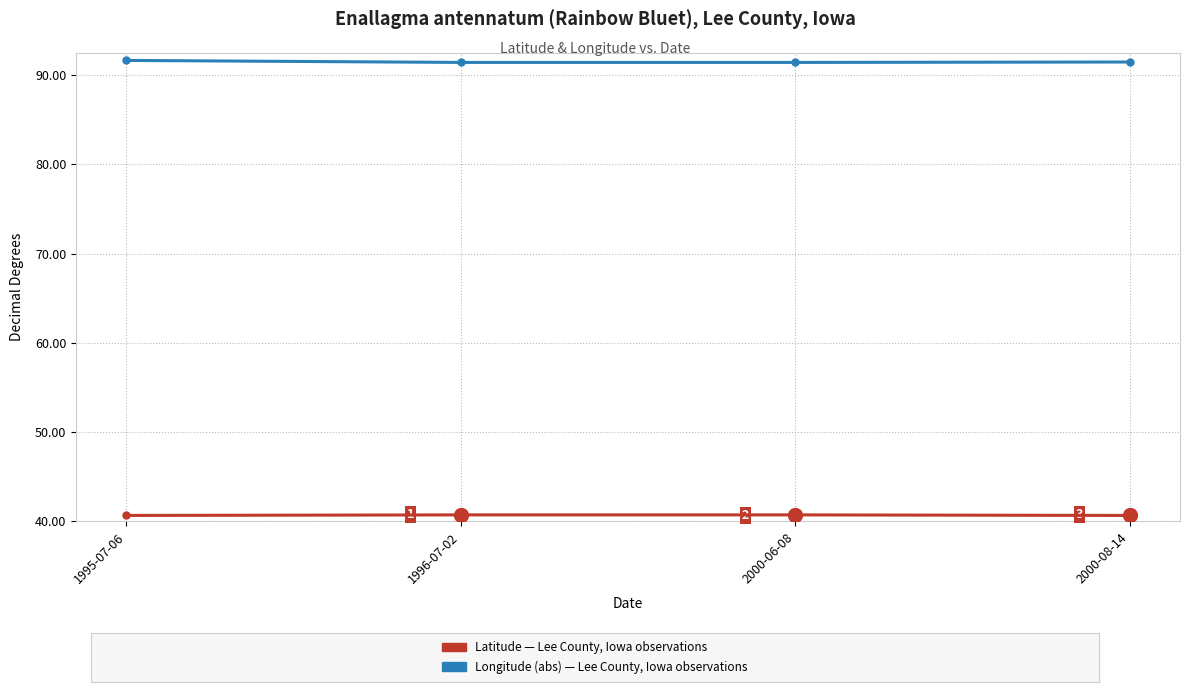

What is the spread (max minus min) of values at 2000-08-14?

50.8